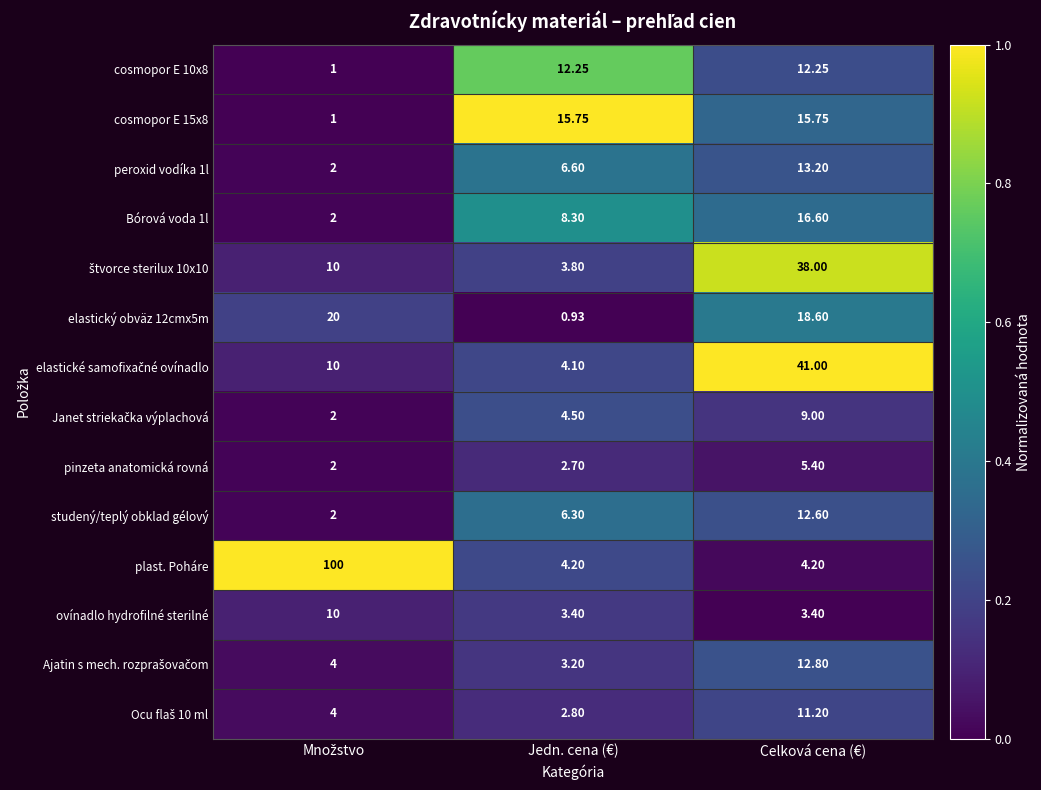

Which series has the widest spread of values?

plast. Poháre